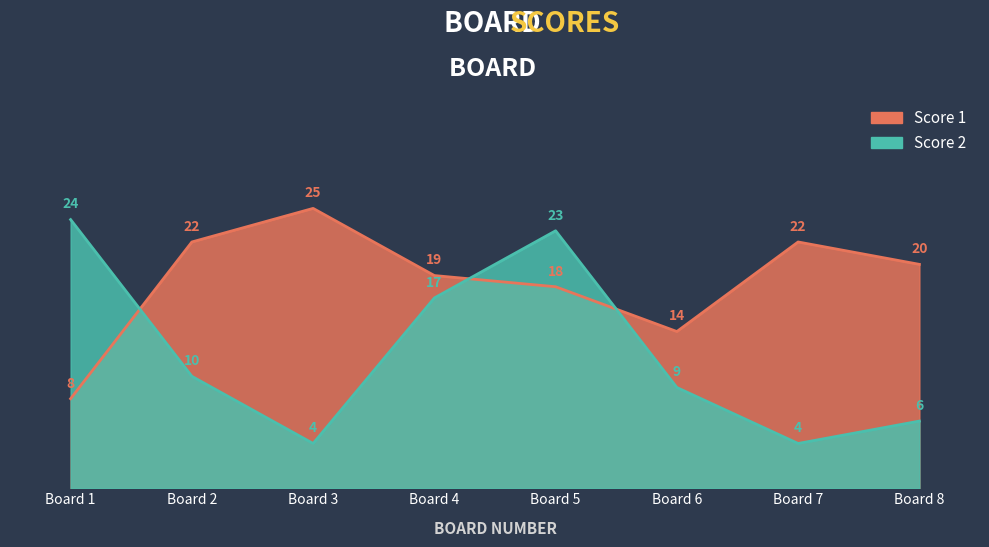

Where does the Score 1 series first go above 20?

Board 2